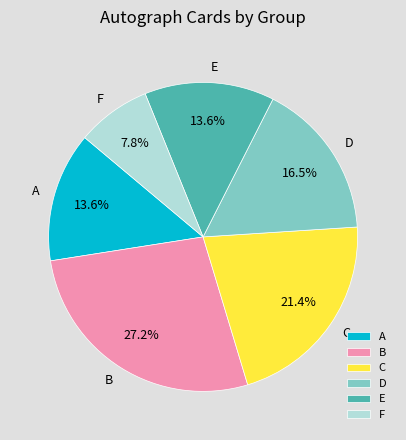

Which slice is the smallest?

F